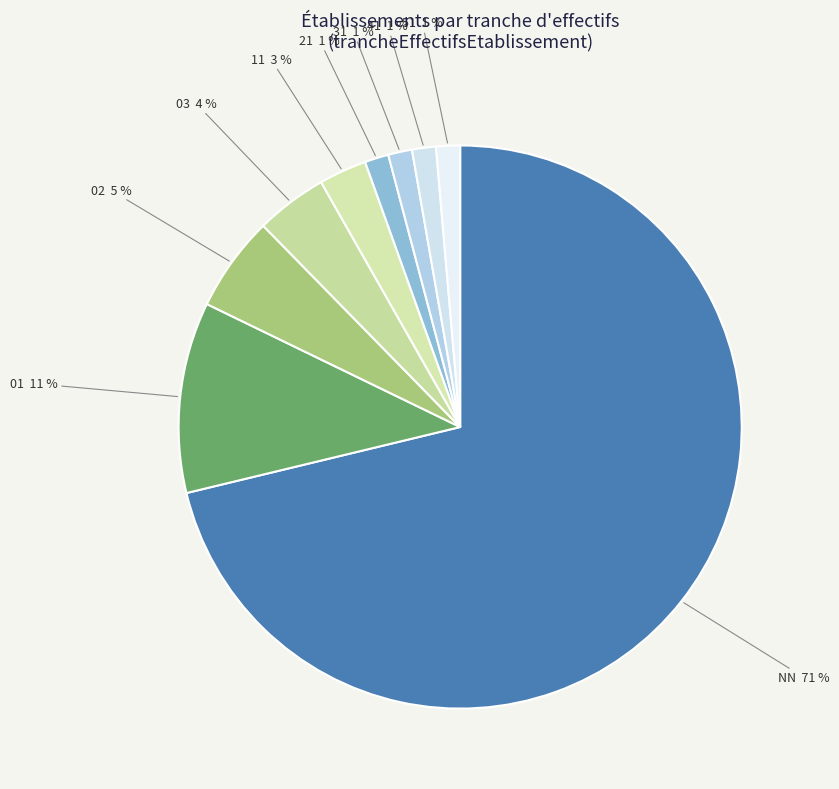

Which slice is the largest?

NN